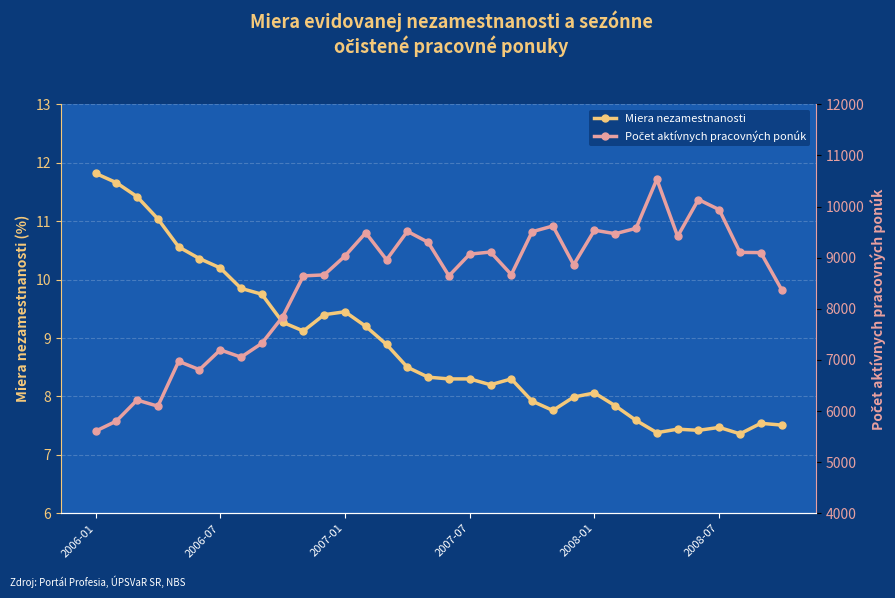

True or false: Miera nezamestnanosti has more than 1 points higher than both neighbors.

True